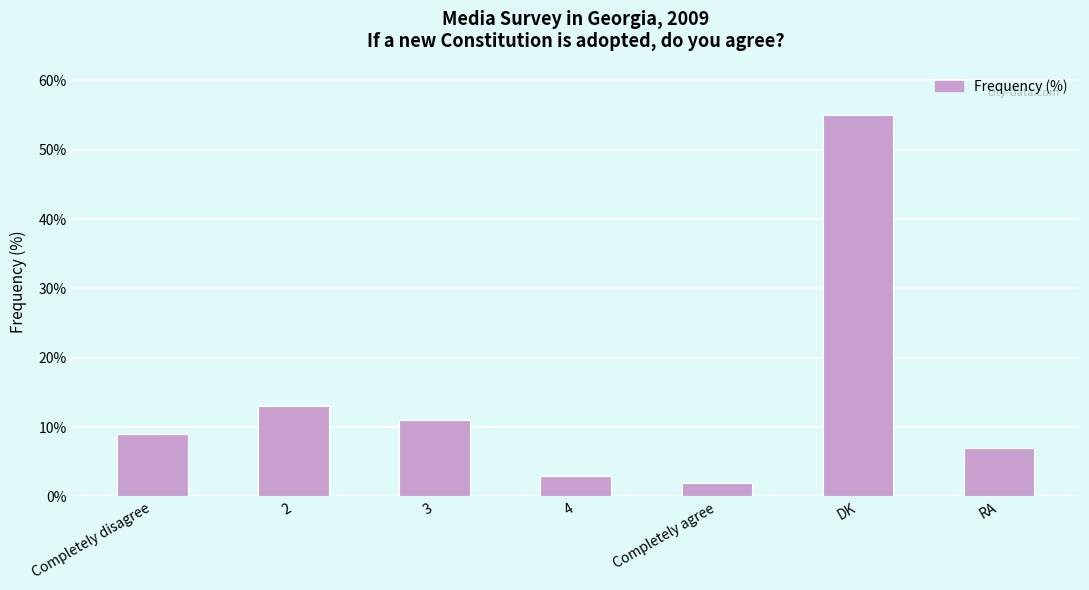

Rank the categories by value from highest to lowest.

DK, 2, 3, Completely disagree, RA, 4, Completely agree